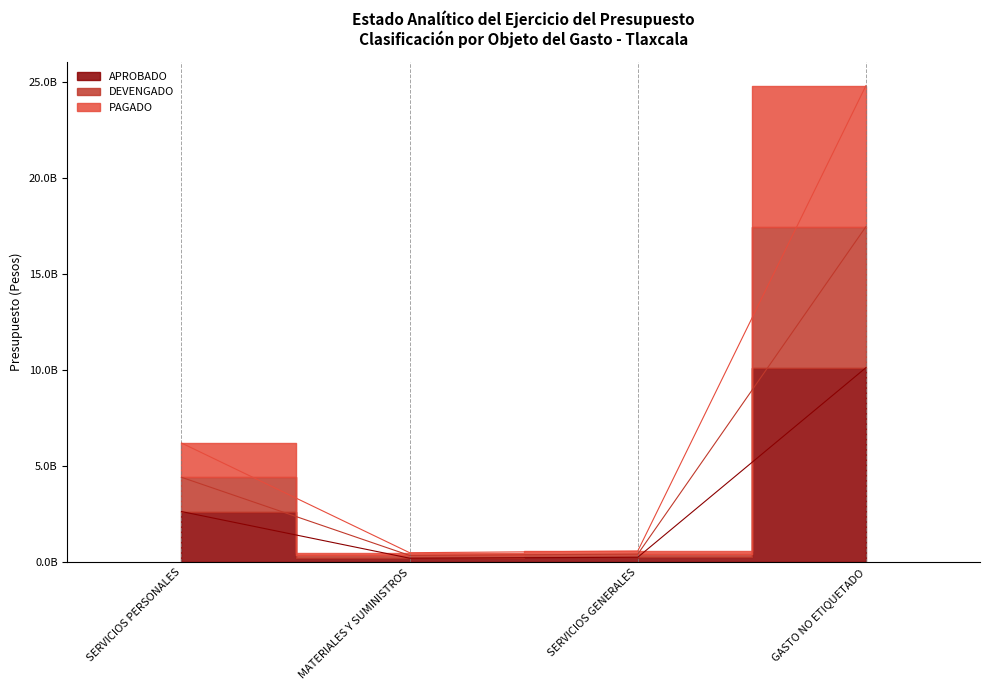

What is the total value across all series at SERVICIOS PERSONALES?

13281149594.6